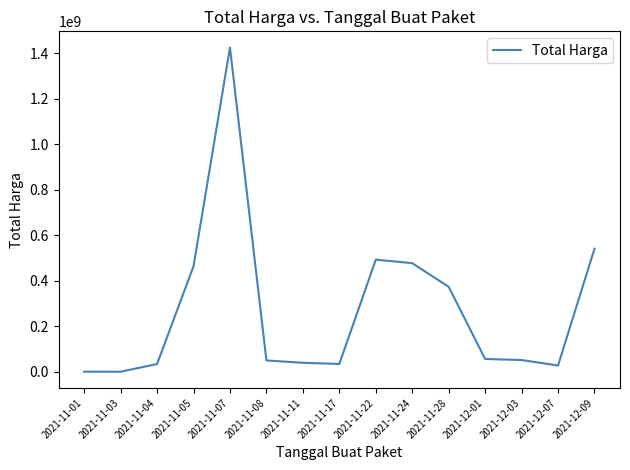

What is the sum of the values at 2021-11-03 and 2021-11-17?

34370000